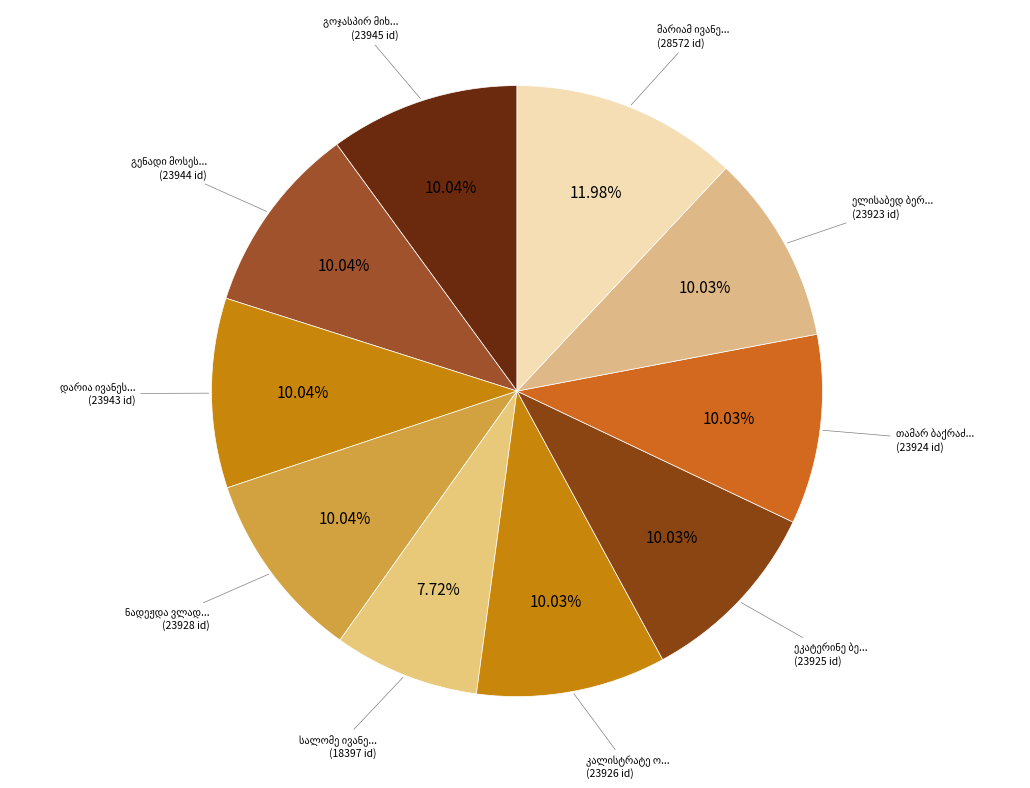

Approximately how many times larger is the value at სალომე ივანეს ასული ბერეჟიანი compared to გოჯასპირ მიხეილის ძე ბერიძე?

0.8